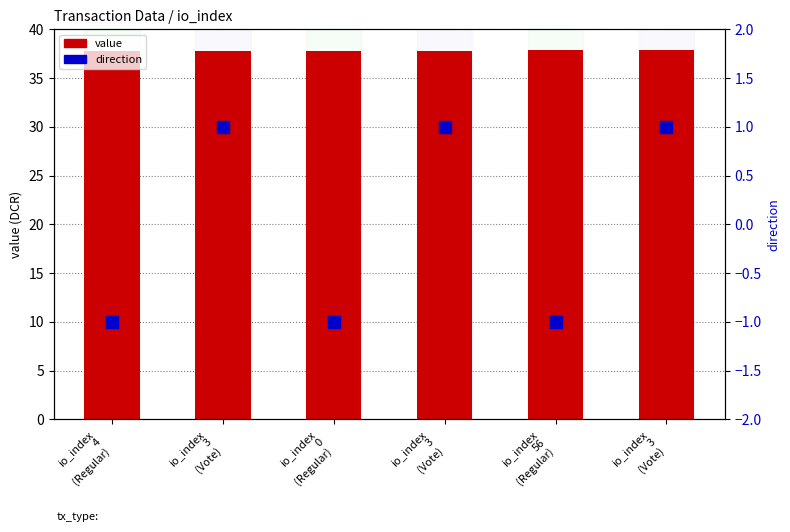

At which label does direction reach its peak?

io_index
3
(Vote)